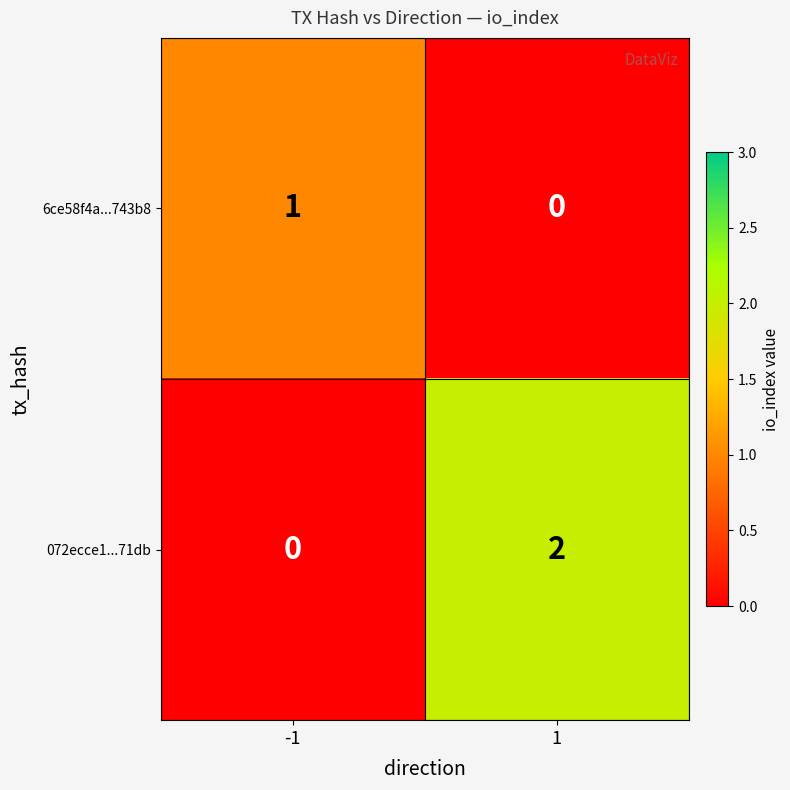

Is the value of 072ecce1...71db at 1 greater than the value of 6ce58f4a...743b8 at 1?

Yes